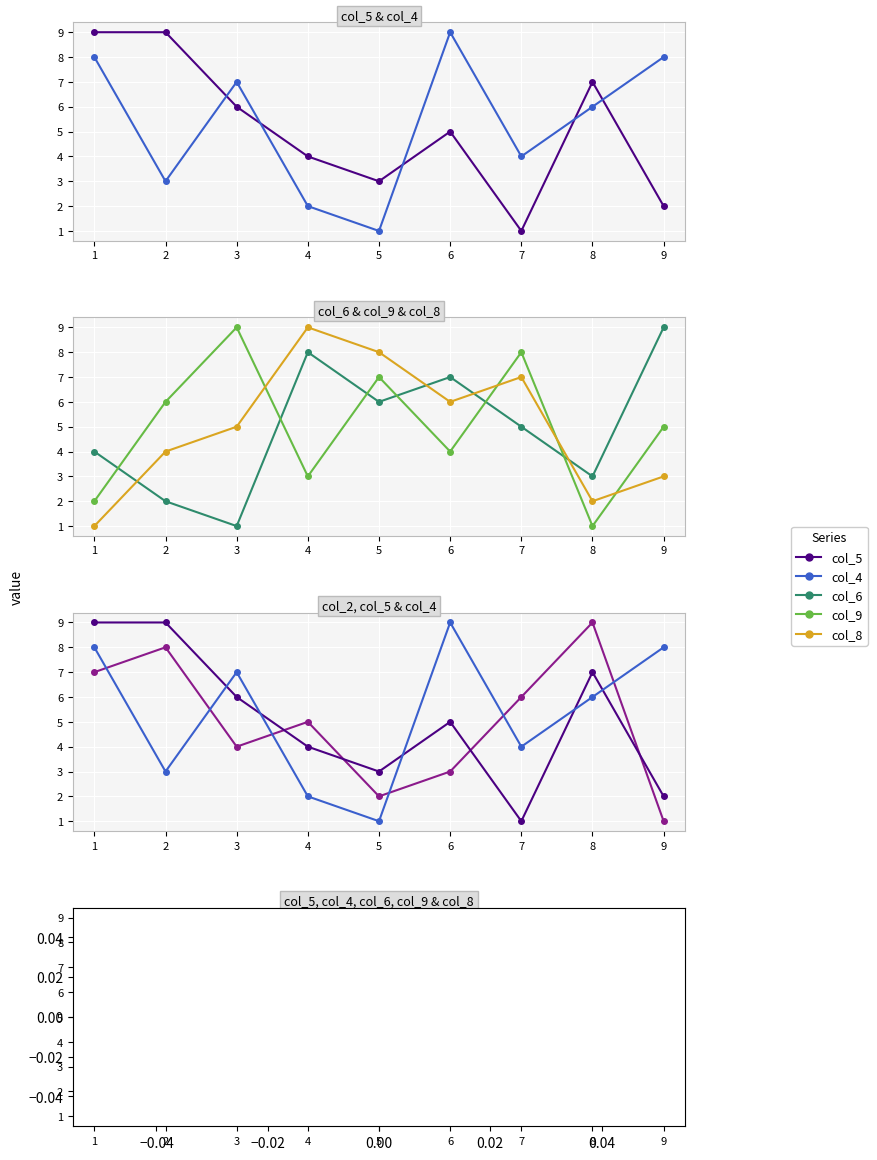

Reading right to left, list all the values displayed in this chart.

col_5: 9=2	8=7	7=1	6=5	5=3	4=4	3=6	2=9	1=9
col_4: 9=8	8=6	7=4	6=9	5=1	4=2	3=7	2=3	1=8
col_6: 9=9	8=3	7=5	6=7	5=6	4=8	3=1	2=2	1=4
col_9: 9=5	8=1	7=8	6=4	5=7	4=3	3=9	2=6	1=2
col_8: 9=3	8=2	7=7	6=6	5=8	4=9	3=5	2=4	1=1
col_2: 9=1	8=9	7=6	6=3	5=2	4=5	3=4	2=8	1=7